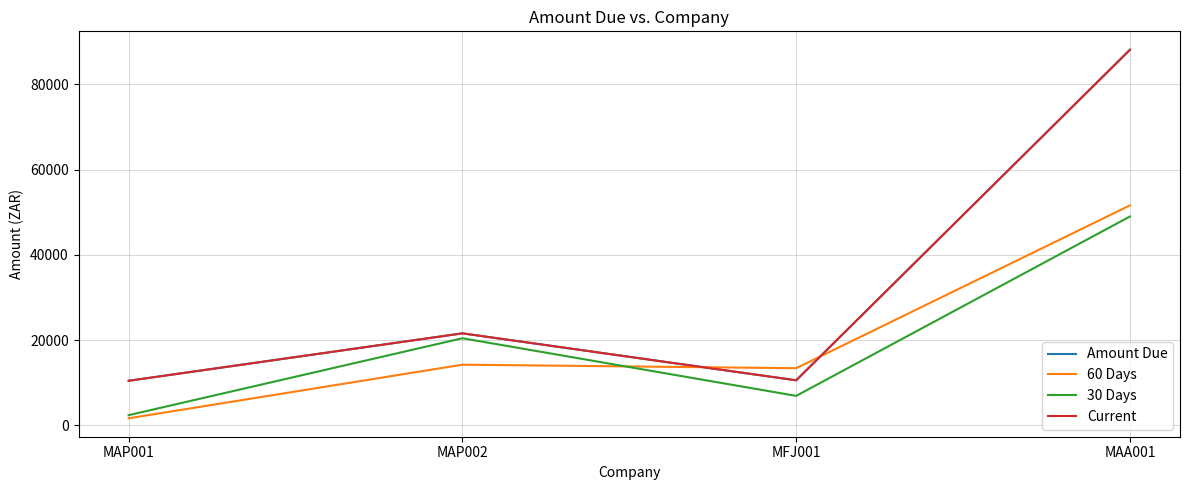

What is the average value of the Amount Due series?

32685.3